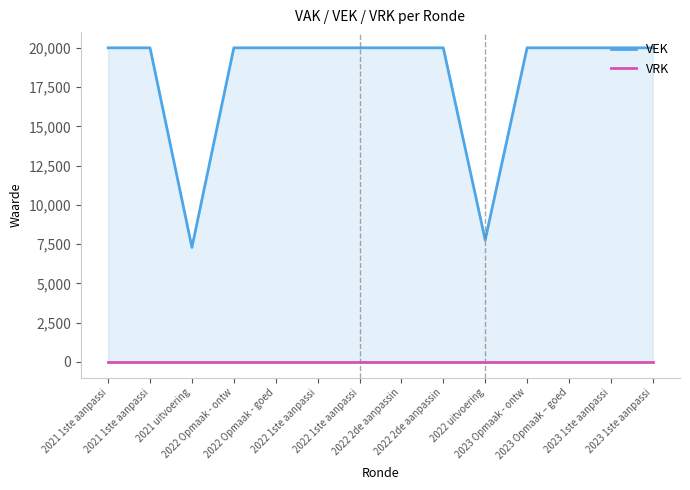

Reading left to right, transcribe all the data shown in this chart.

VEK: 20000	20000	7294	20000	20000	20000	20000	20000	20000	7764	20000	20000	20000	20000
VRK: 0	0	0	0	0	0	0	0	0	0	0	0	0	0